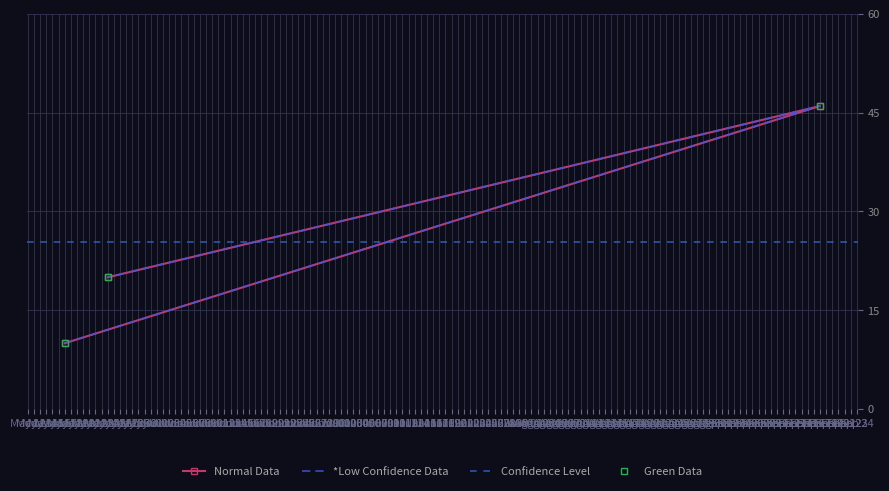

Is it true that the value at Sep 18 is 46?

True